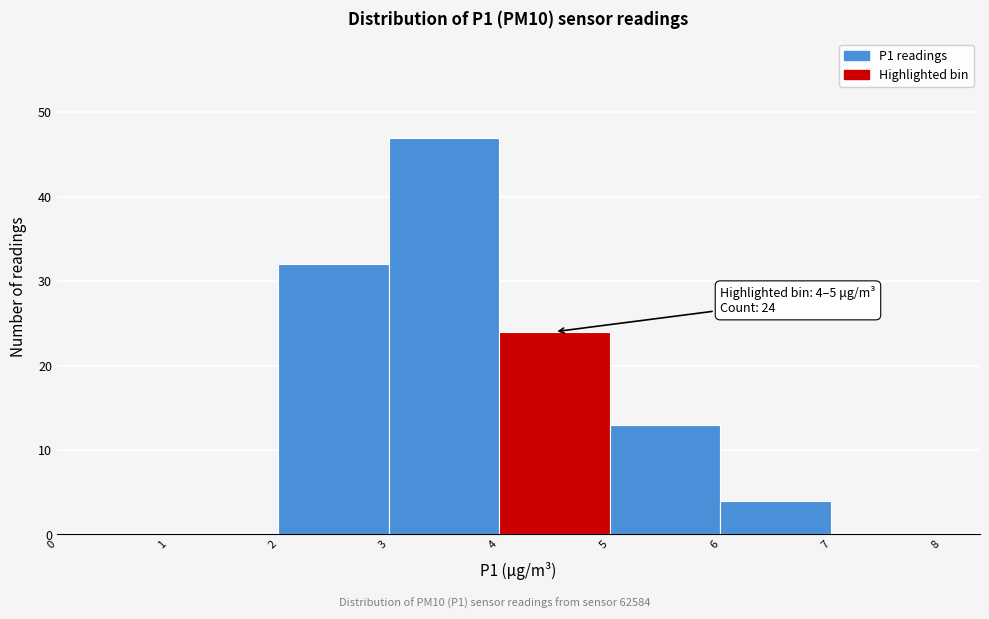

Over which range of the x-axis is the bar tallest?

3 to 4